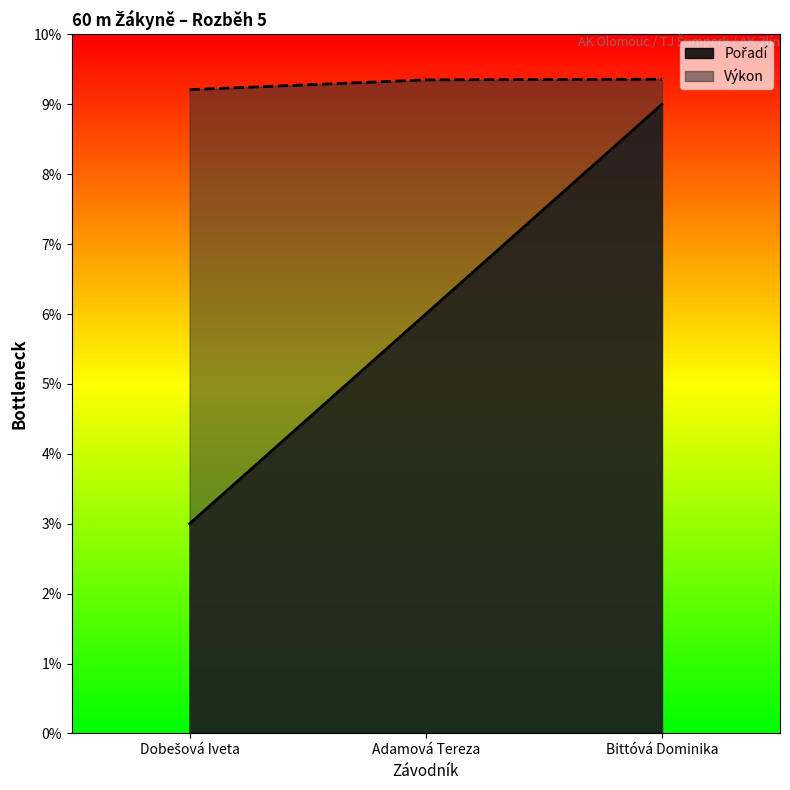

The value of Výkon at Adamová Tereza is 5.1. True or false?

False